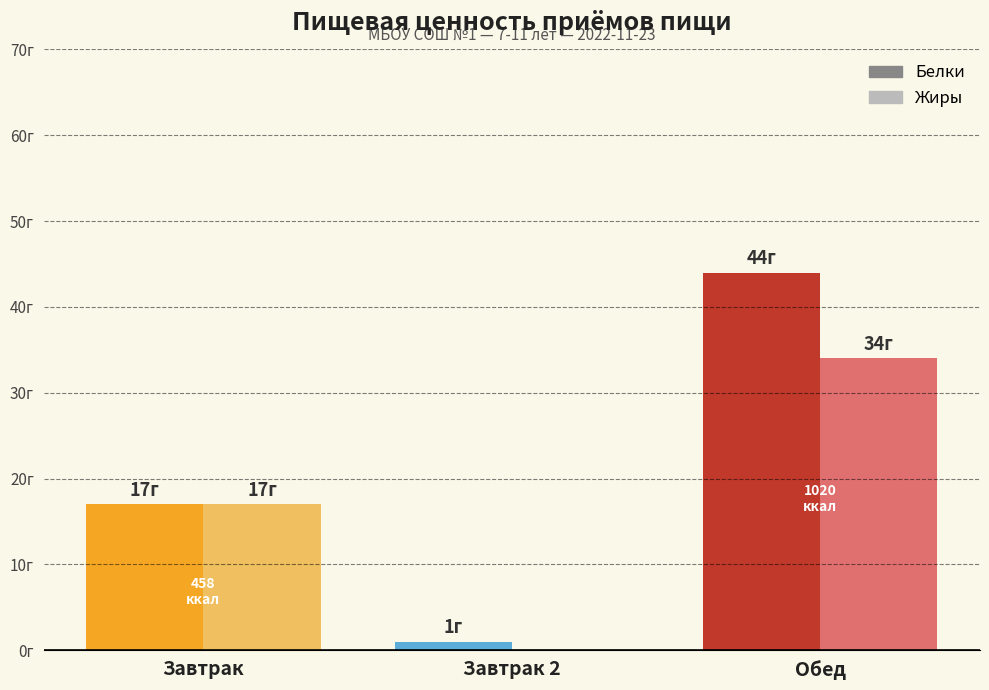

What are all the series names shown in the legend?

Белки, Жиры